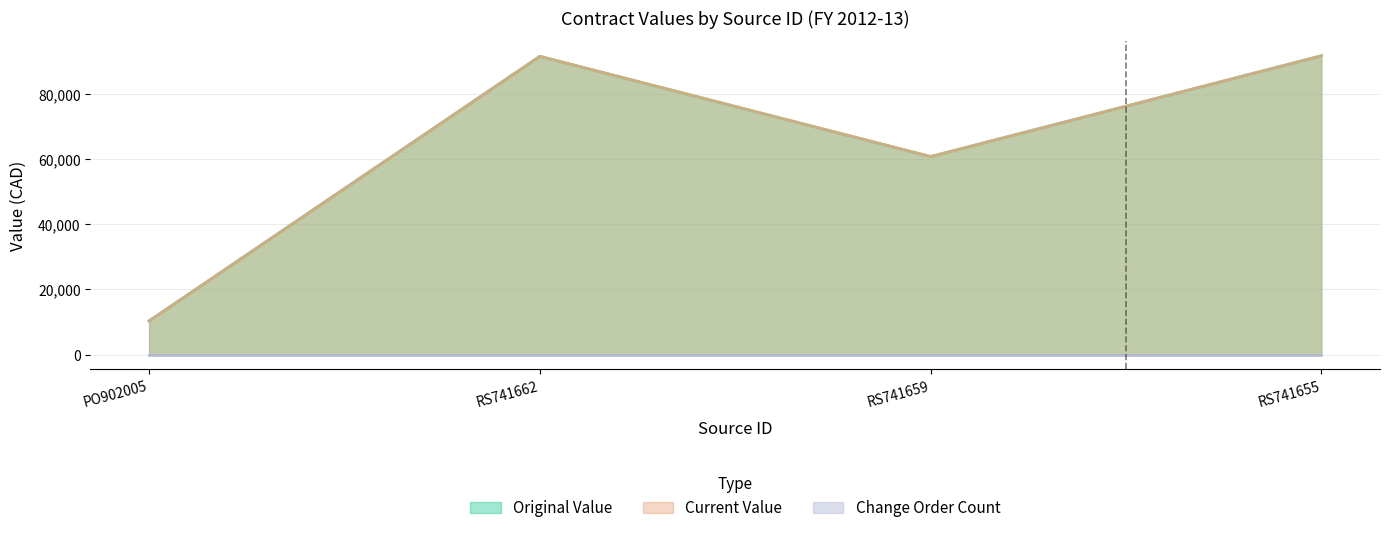

The original_value series shows 60860.8 at RS741659. True or false?

True